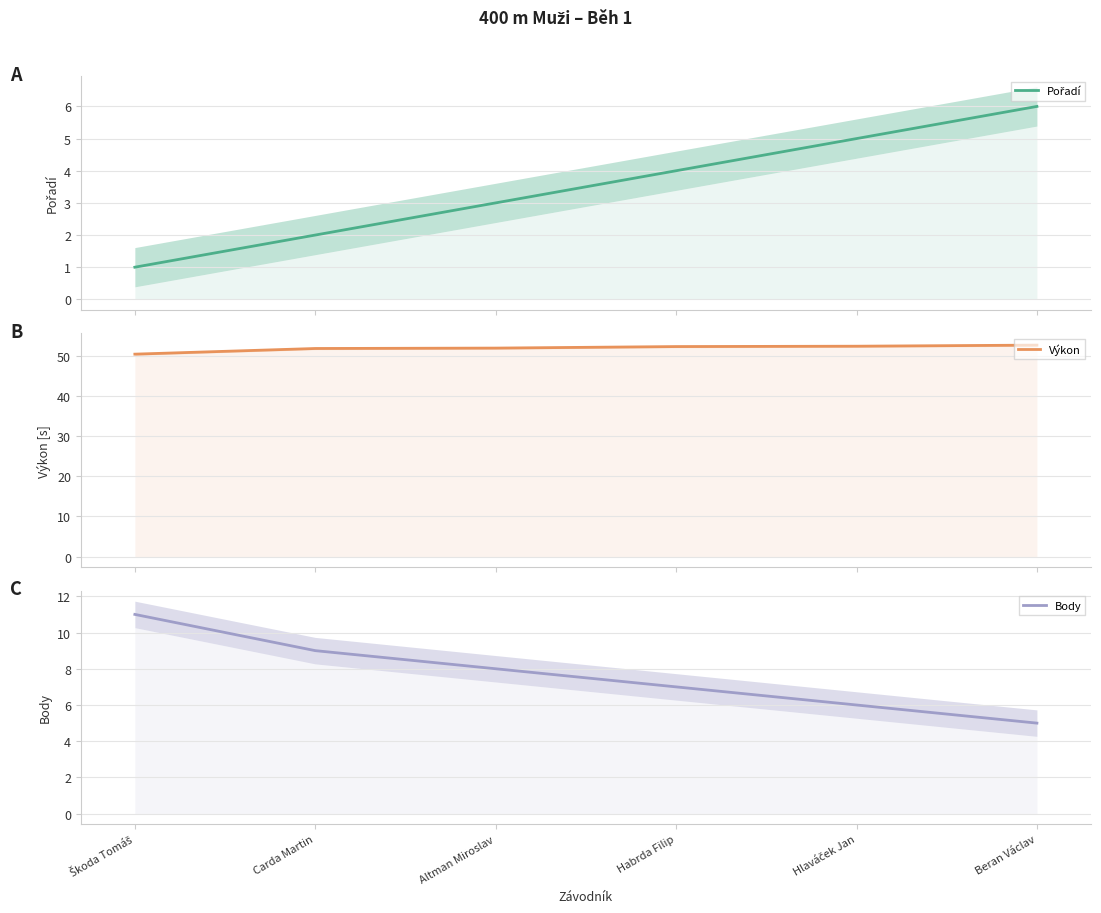

What value does the Pořadí series have at Beran Václav?

6.0